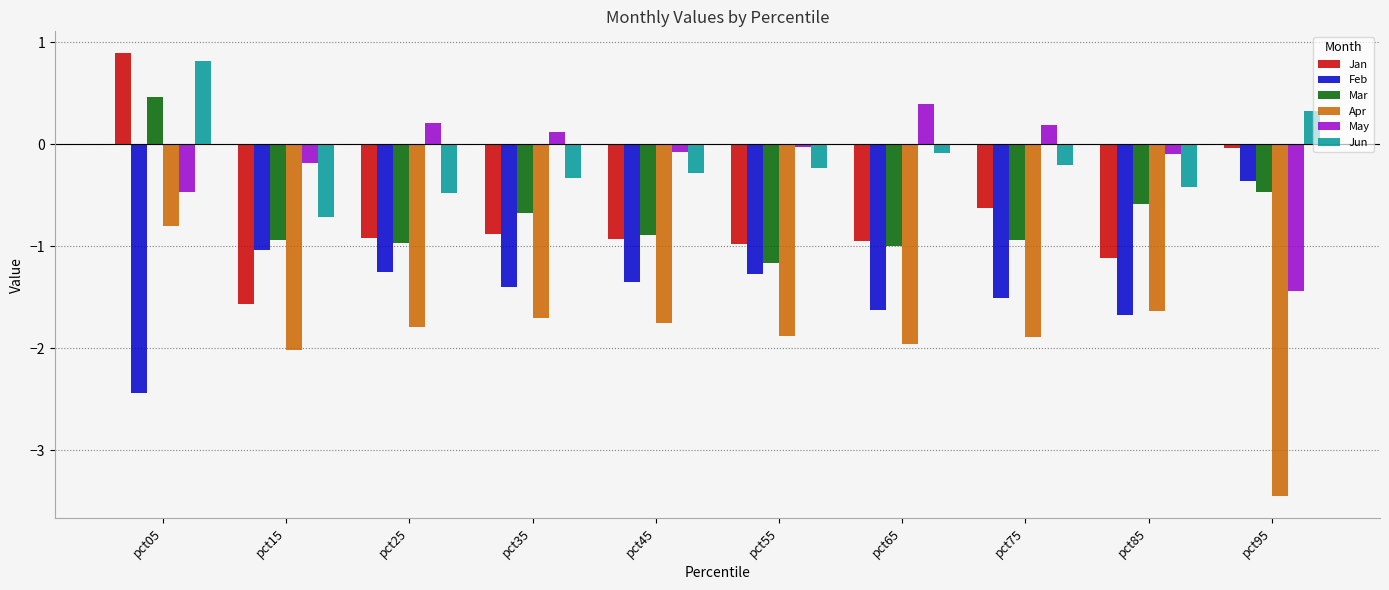

Which series changed the most between pct05 and pct25?

Jan